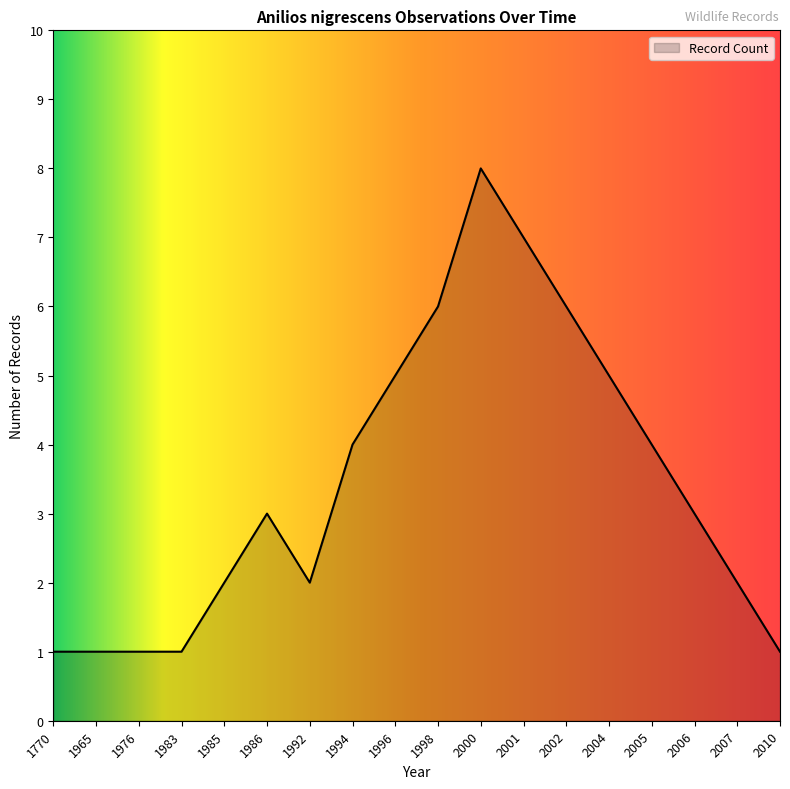

The value at 2010 is 1. True or false?

True